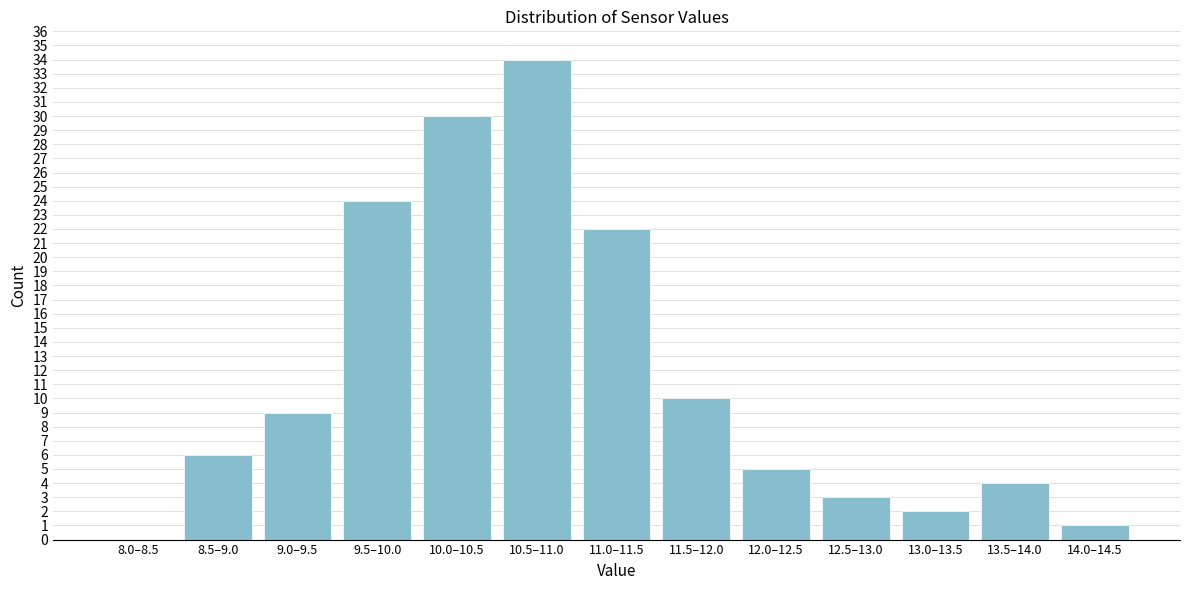

Reading left to right, list all the values displayed in this chart.

8.0–8.5=0	8.5–9.0=6	9.0–9.5=9	9.5–10.0=24	10.0–10.5=30	10.5–11.0=34	11.0–11.5=22	11.5–12.0=10	12.0–12.5=5	12.5–13.0=3	13.0–13.5=2	13.5–14.0=4	14.0–14.5=1